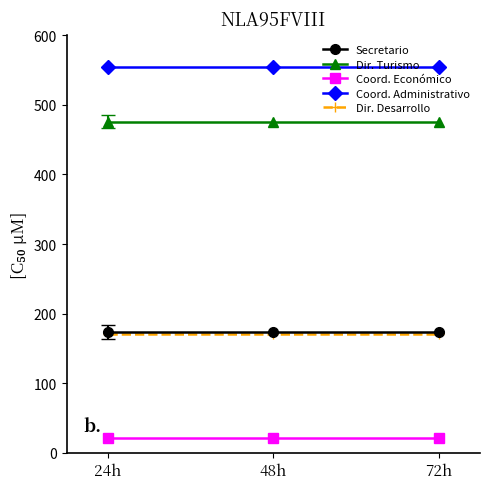

At how many categories does at least one series exceed 125?

3